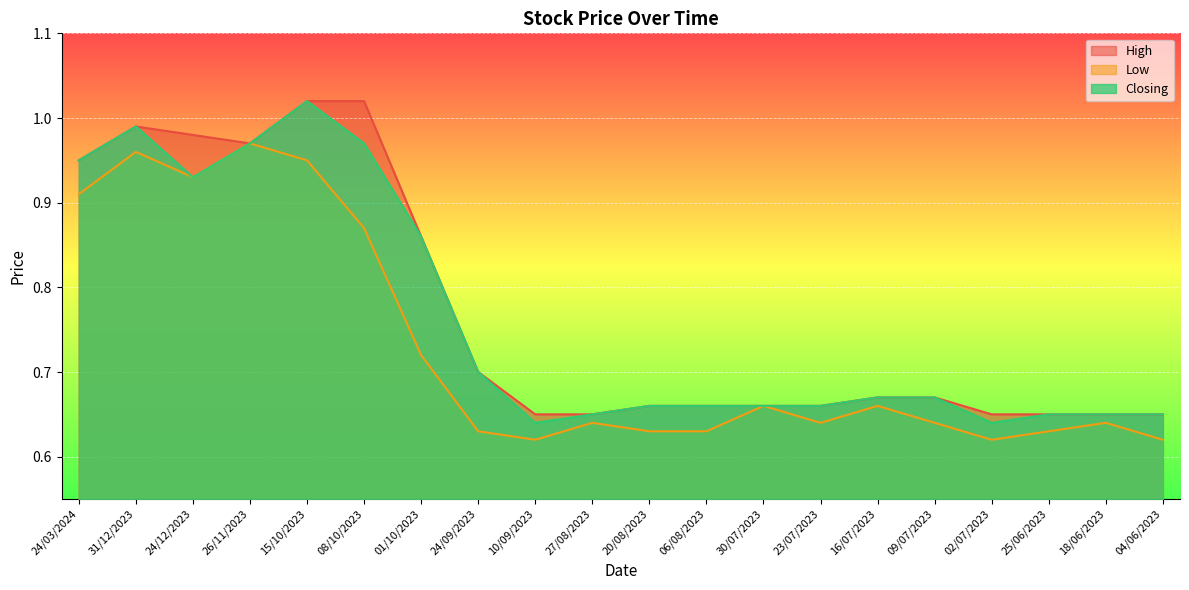

Which category has the highest value in the Low series?

26/11/2023